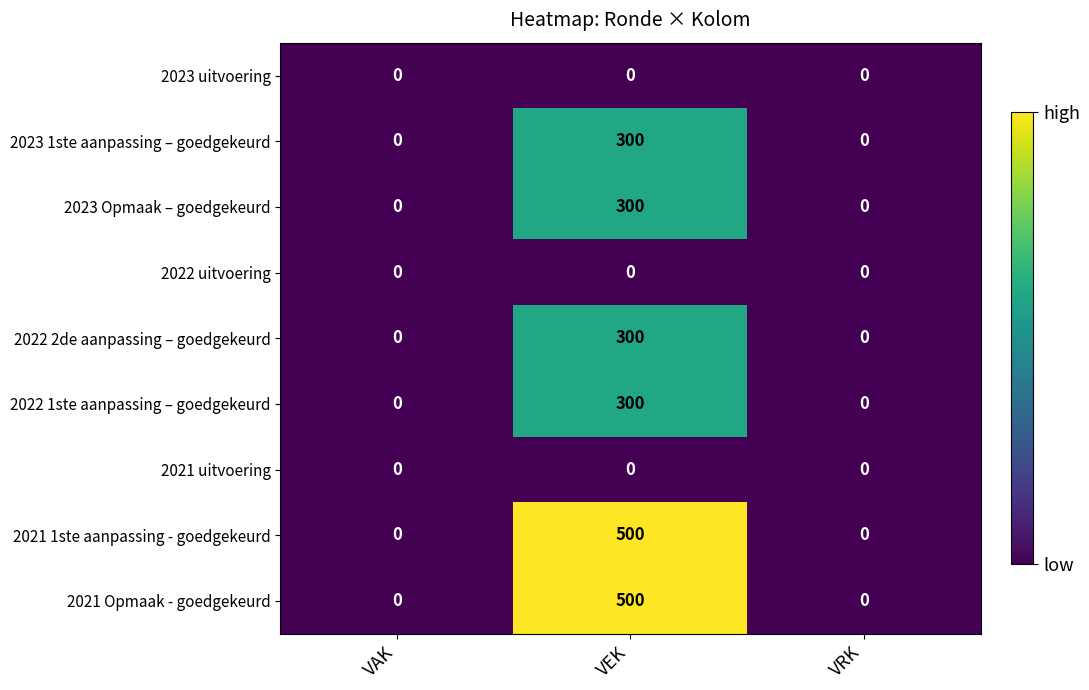

At which category is the sum across all series the highest?

VEK